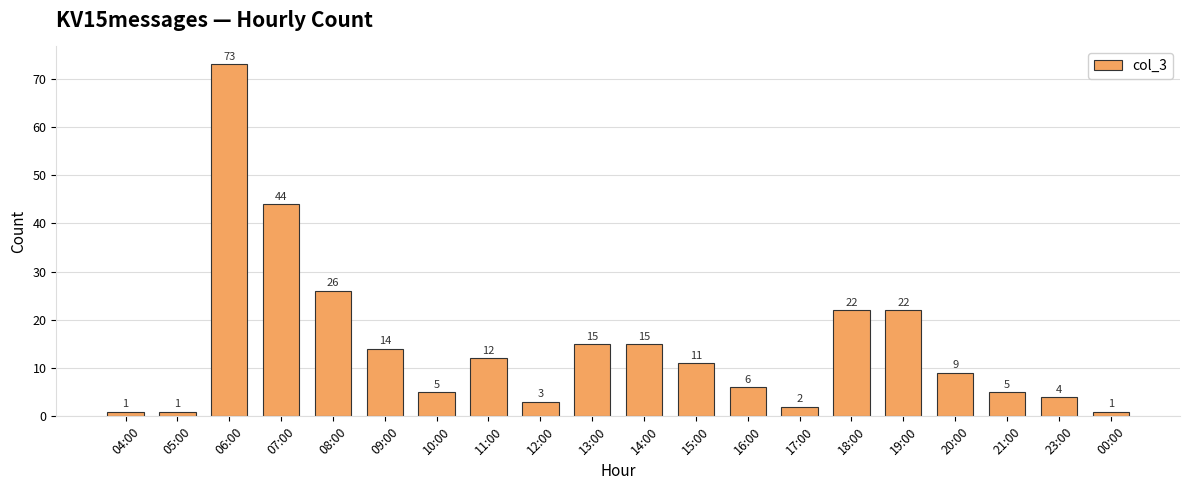

Is it true that the value at 08:00 is 26?

True